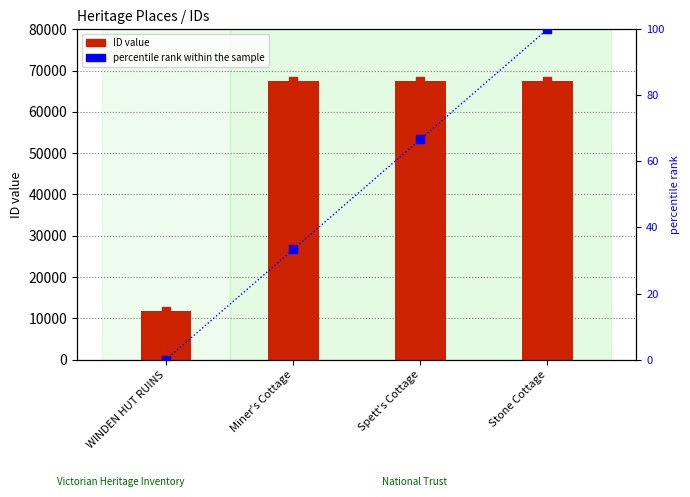

Which series has the largest total across all categories?

ID value